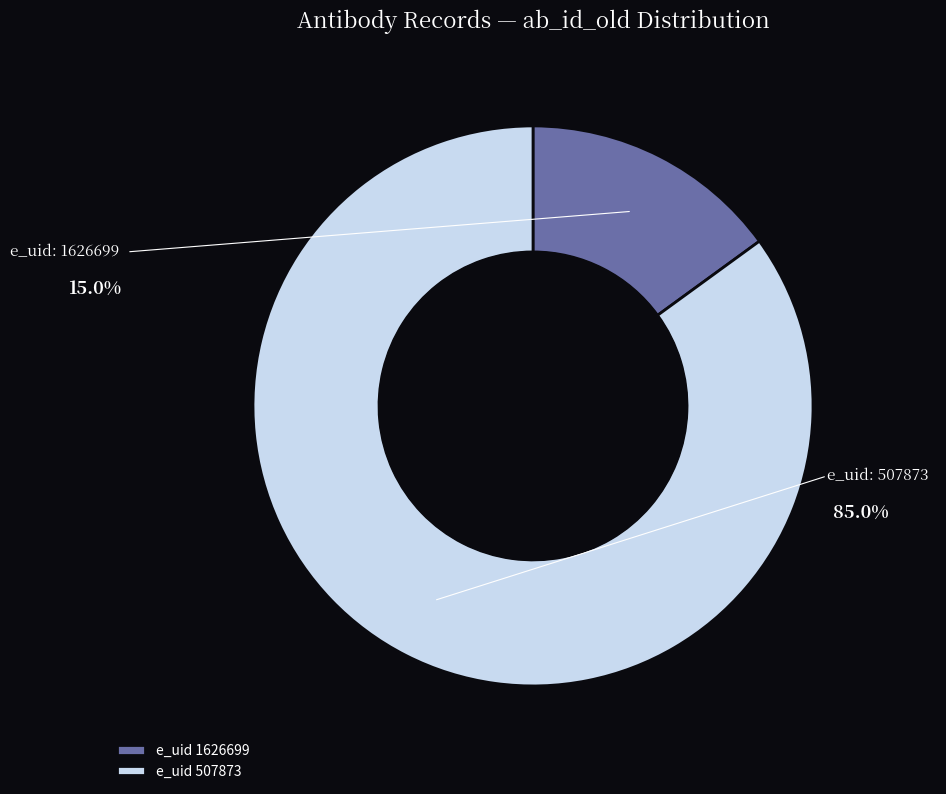

Which category has the smallest portion of the pie?

e_uid 1626699